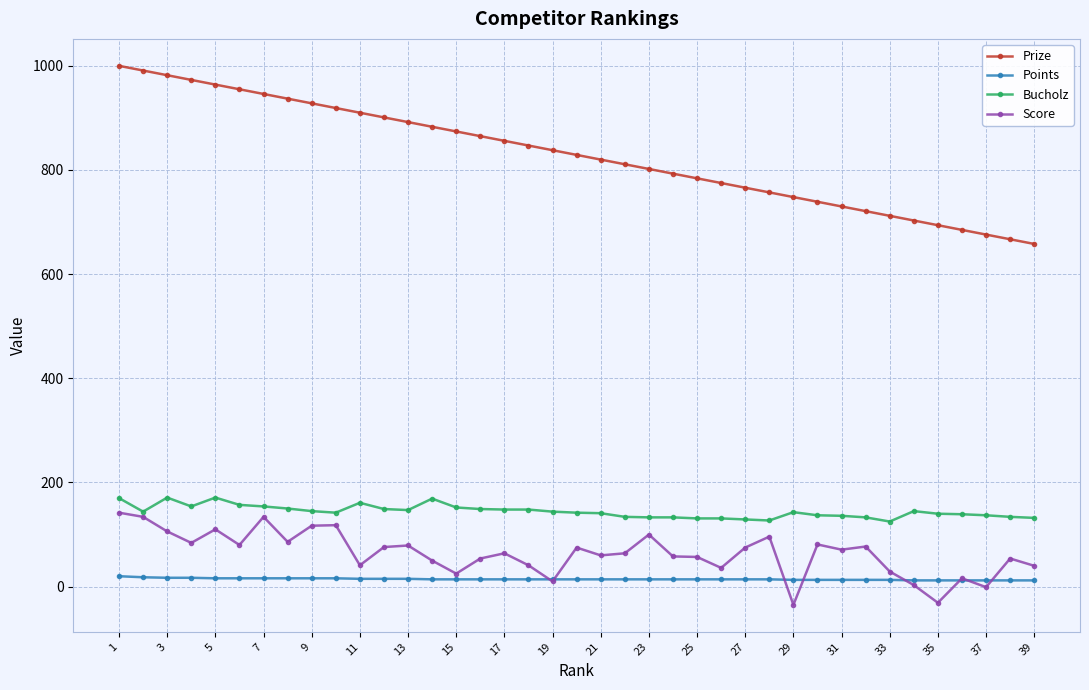

True or false: Bucholz and Points intersect in this chart.

False